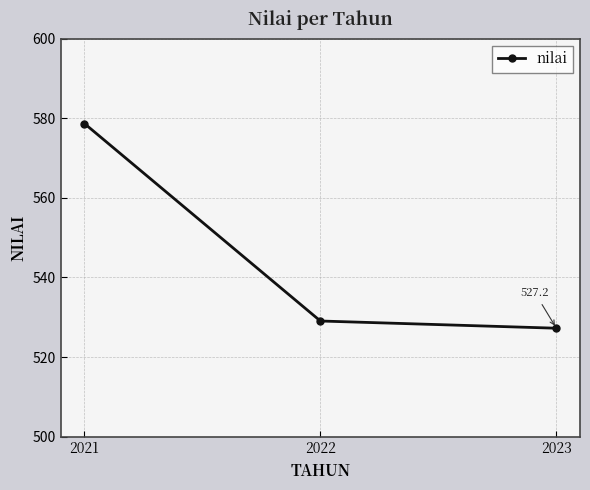

What is the change in value from 2021 to 2023?

-51.5